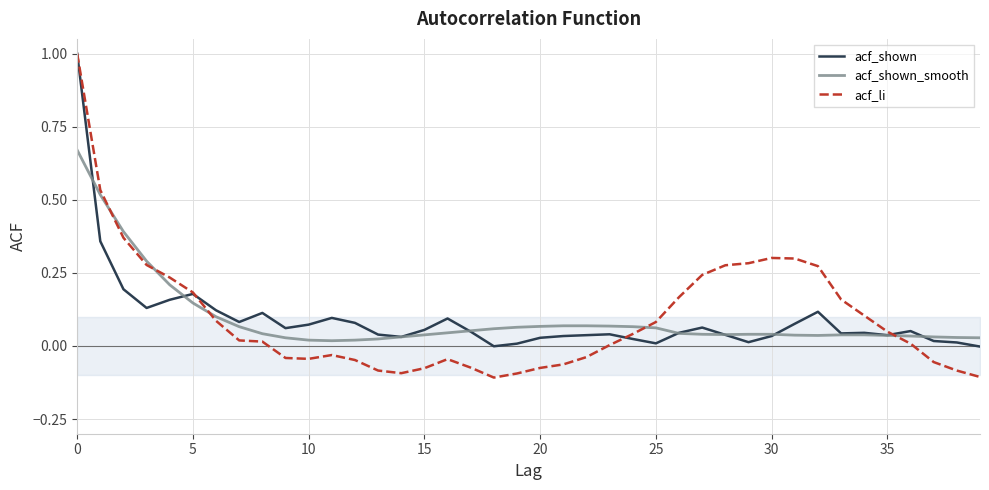

What is the greatest value displayed?

1.0